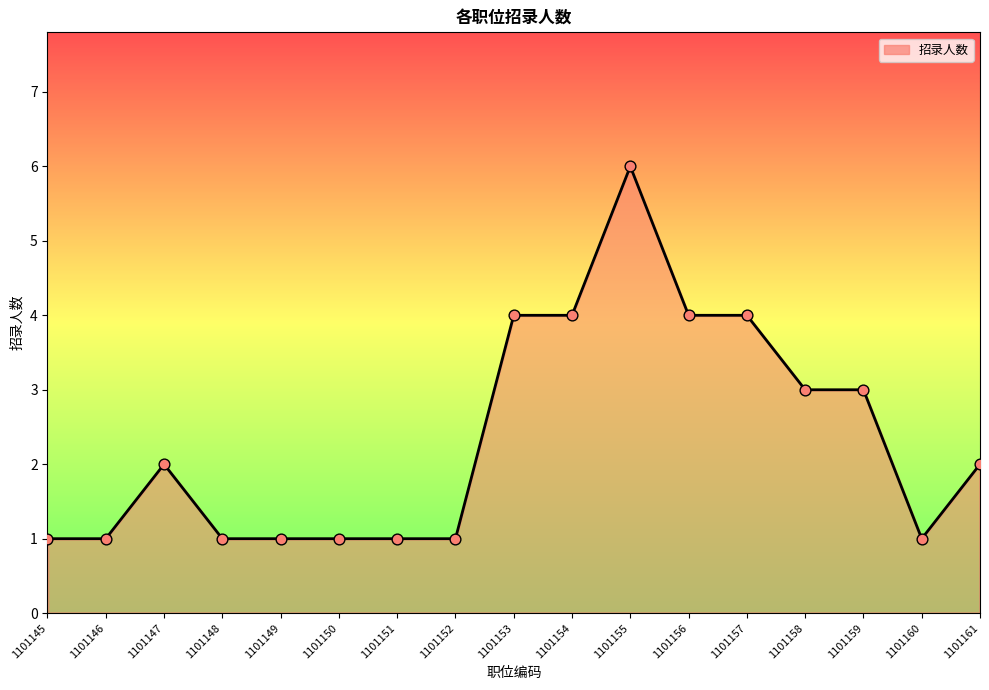

What is the change in value from 1101145 to 1101153?

+3